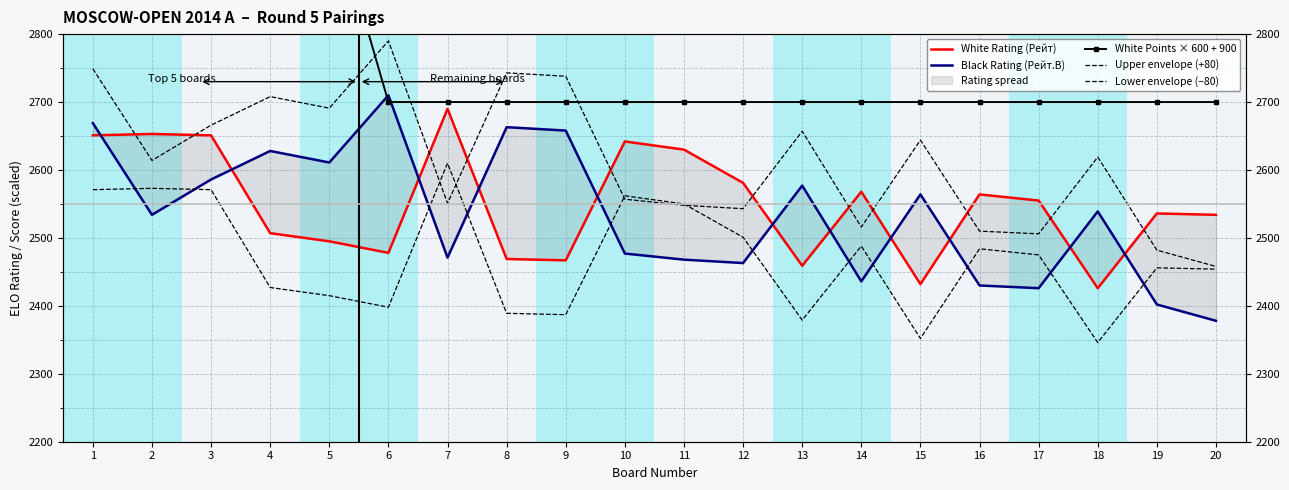

True or false: White Rating (Рейт) and White Points × 600 + 900 cross at least once.

False